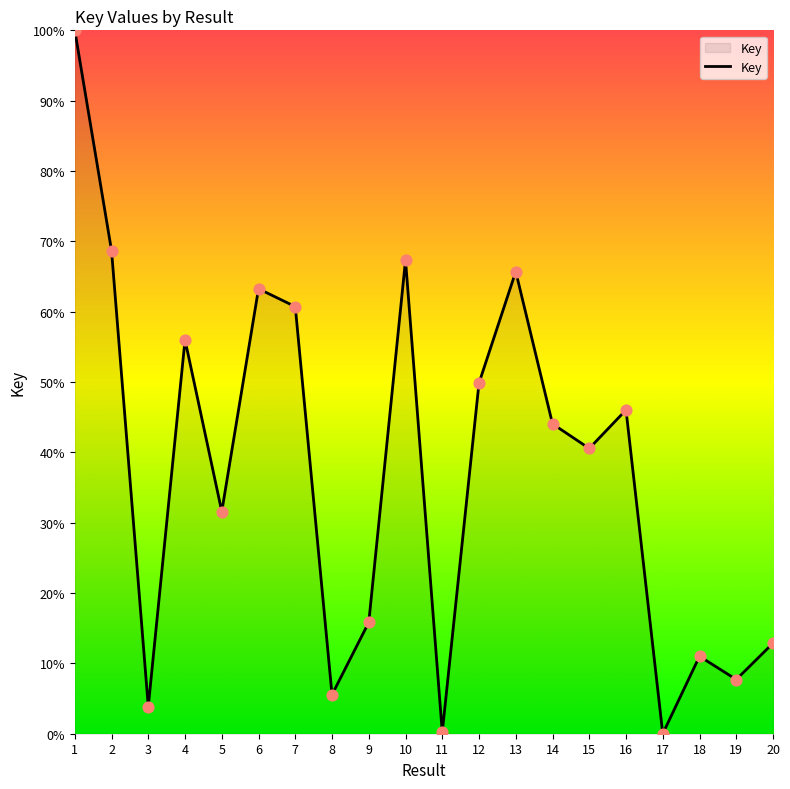

What is the change in value from 8 to 14?

+38.5